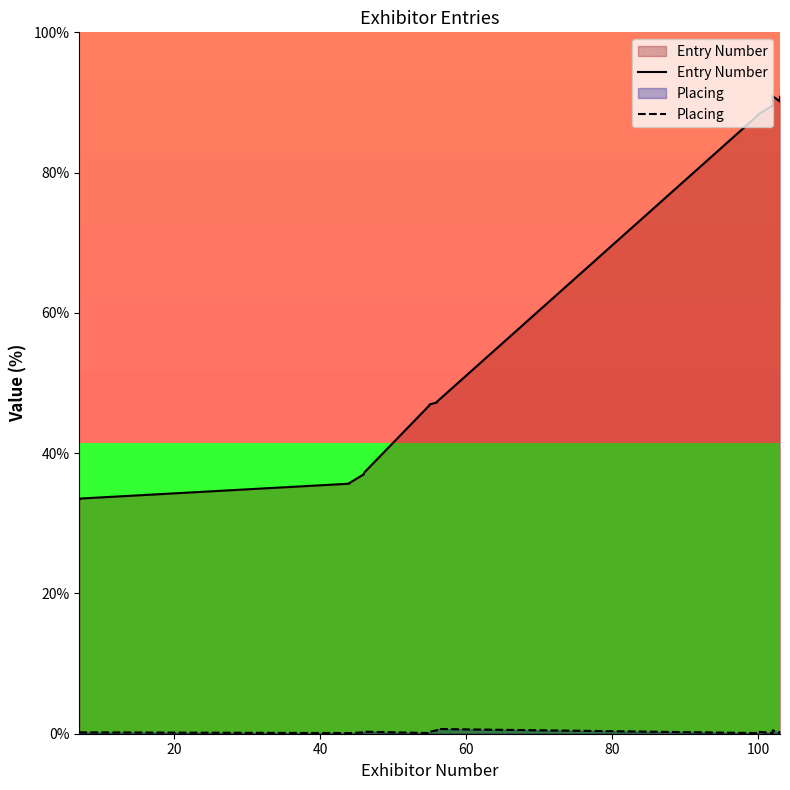

What are all the series names shown in the legend?

Entry Number, Placing